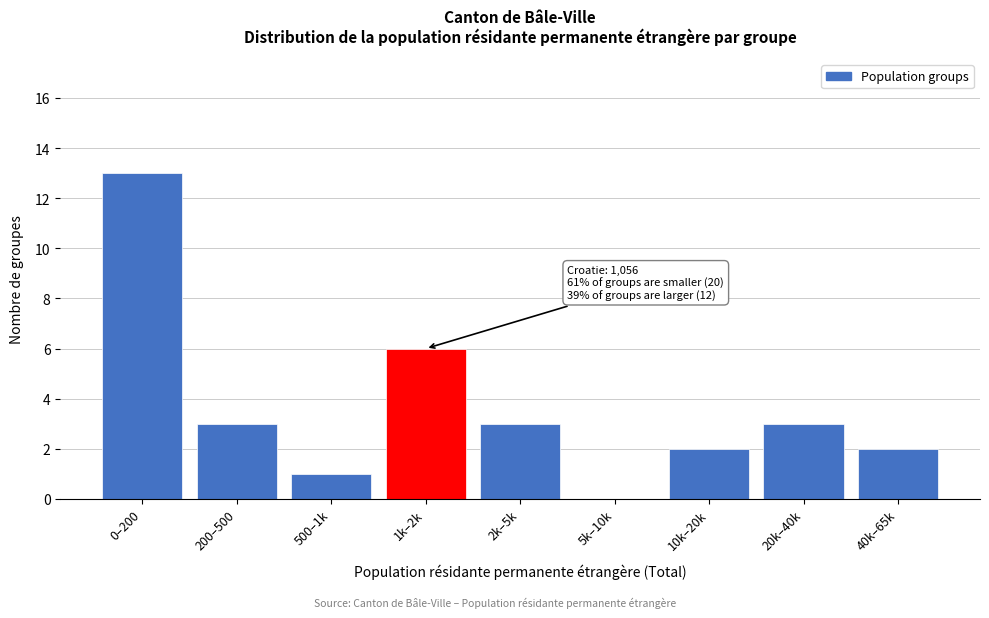

Reading left to right, extract all data points from this chart.

0–200=13	200–500=3	500–1k=1	1k–2k=6	2k–5k=3	5k–10k=0	10k–20k=2	20k–40k=3	40k–65k=2